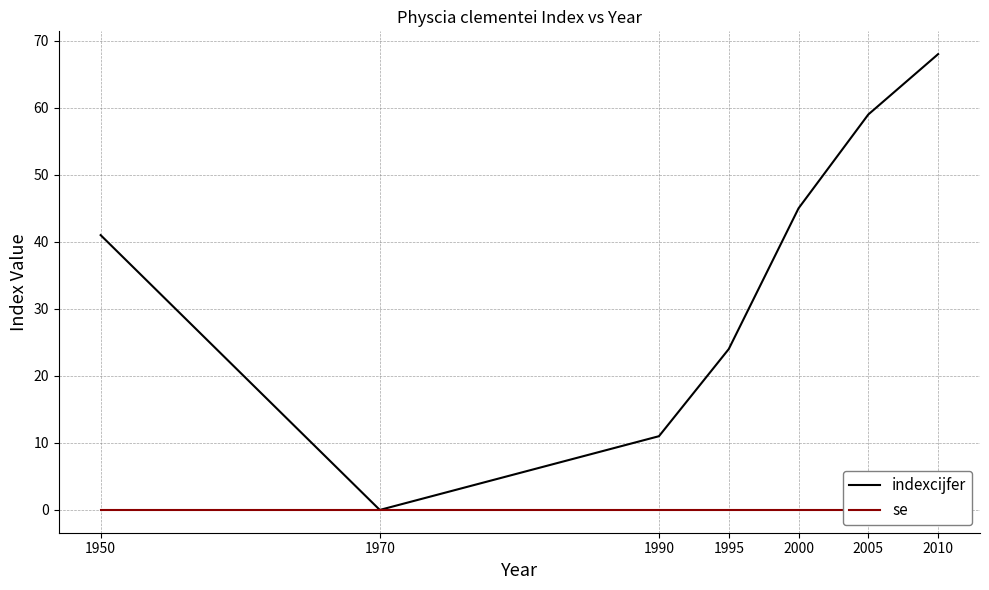

List the series in order of their peak value, lowest first.

se, indexcijfer